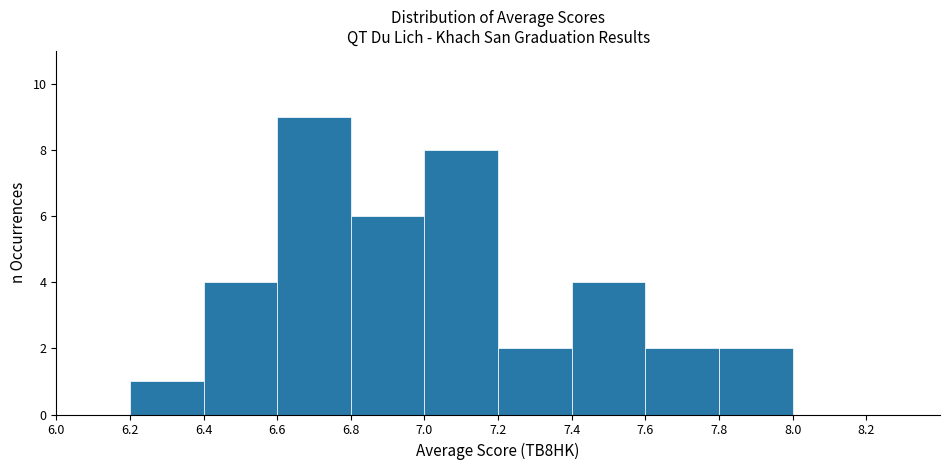

Reading left to right, transcribe this chart: for each bar, give the range it covers on the x-axis and its height. The values are not printed on the chart, so give them approximately, as read against the axis.

6.0 to 6.2: 0
6.2 to 6.4: 1
6.4 to 6.6: 4
6.6 to 6.8: 9
6.8 to 7.0: 6
7.0 to 7.2: 8
7.2 to 7.4: 2
7.4 to 7.6: 4
7.6 to 7.8: 2
7.8 to 8.0: 2
8.0 to 8.2: 0
8.2 to 8.4: 0